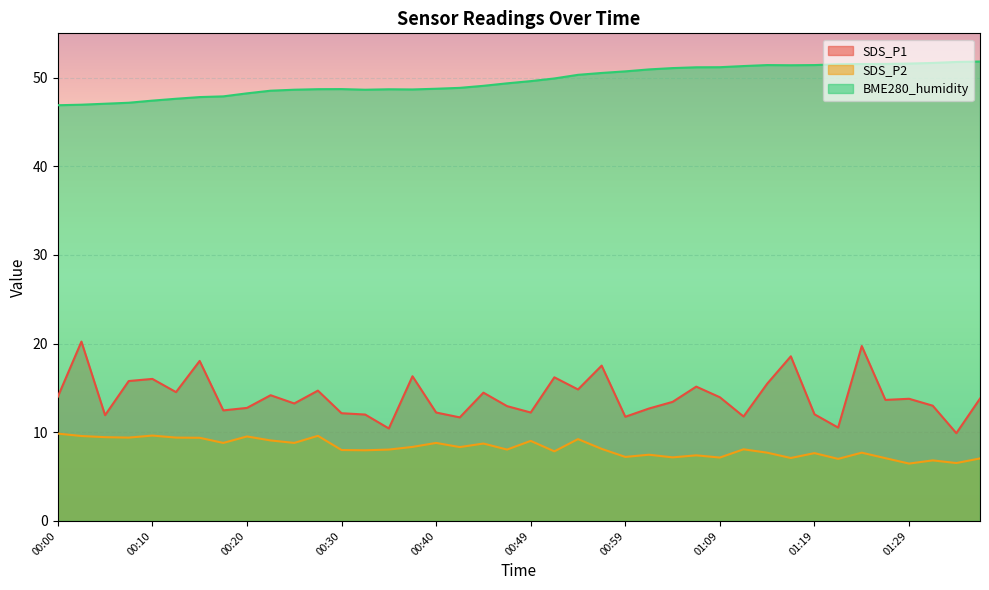

What is the lowest value of the SDS_P1 series?

9.9